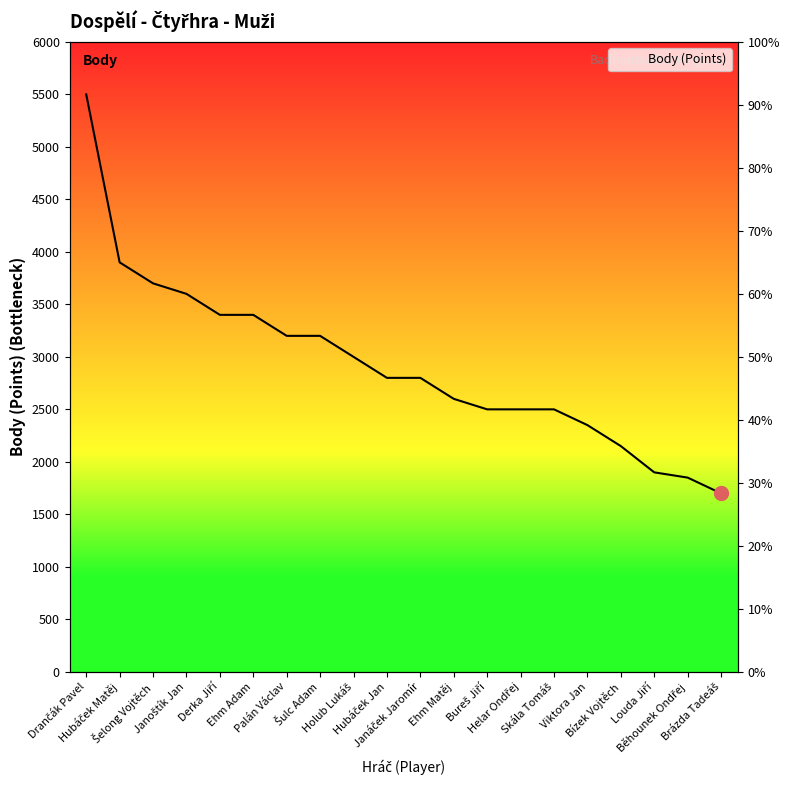

Reading right to left, transcribe all the data shown in this chart.

Brázda Tadeáš=1700	Běhounek Ondřej=1850	Louda Jiří=1900	Bízek Vojtěch=2150	Viktora Jan=2350	Skála Tomáš=2500	Helar Ondřej=2500	Bureš Jiří=2500	Ehm Matěj=2600	Janáček Jaromír=2800	Hubáček Jan=2800	Holub Lukáš=3000	Šulc Adam=3200	Palán Václav=3200	Ehm Adam=3400	Derka Jiří=3400	Janoštík Jan=3600	Šelong Vojtěch=3700	Hubáček Matěj=3900	Drančák Pavel=5500